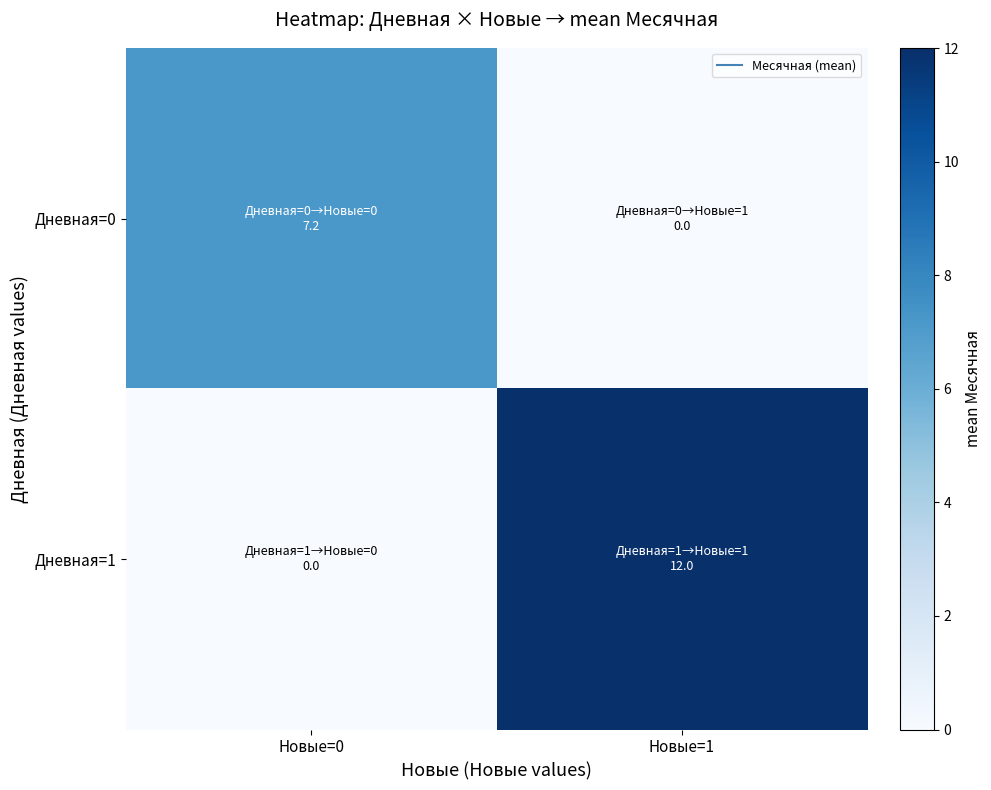

How many data points does each series have?

2